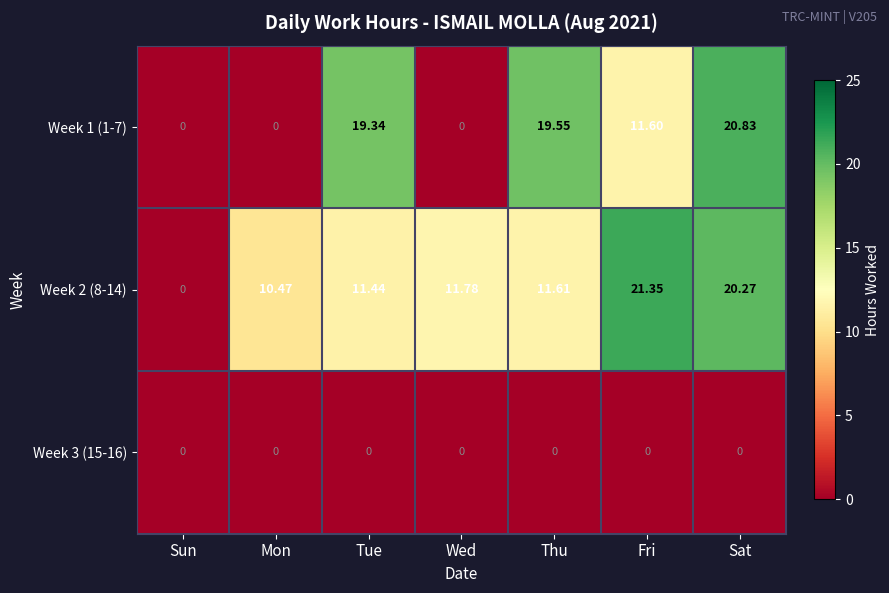

At which category is the sum across all series the highest?

Sat